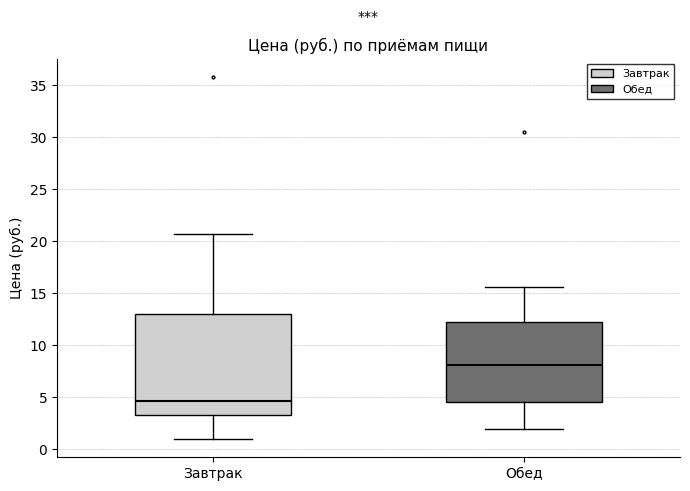

Which box's median line is the highest?

Обед